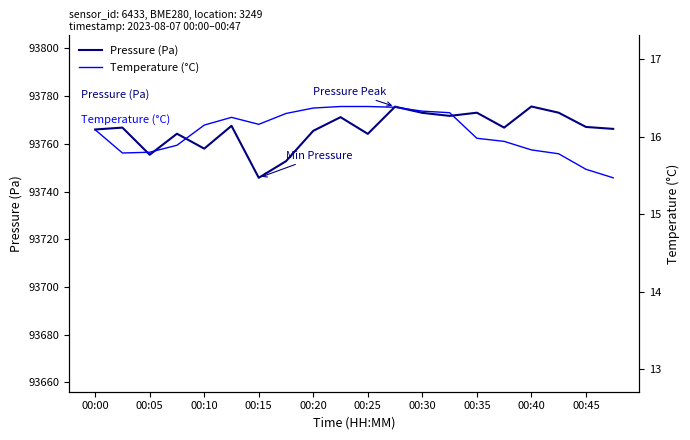

Is it true that Pressure (Pa) equals 153475.9 at 00:40?

False